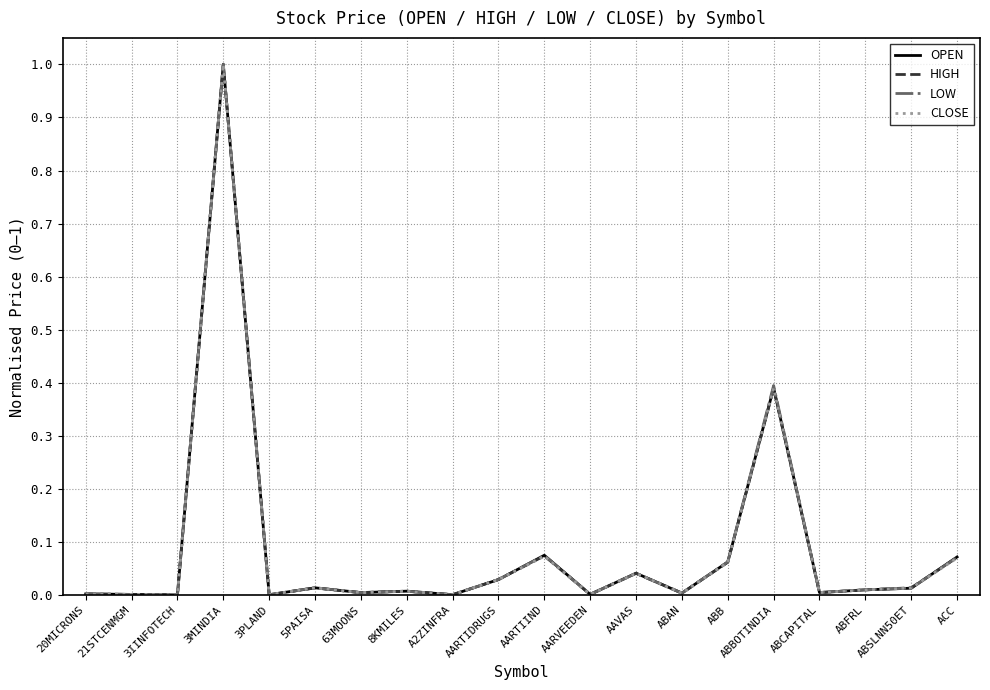

How many lines are shown in the chart?

4